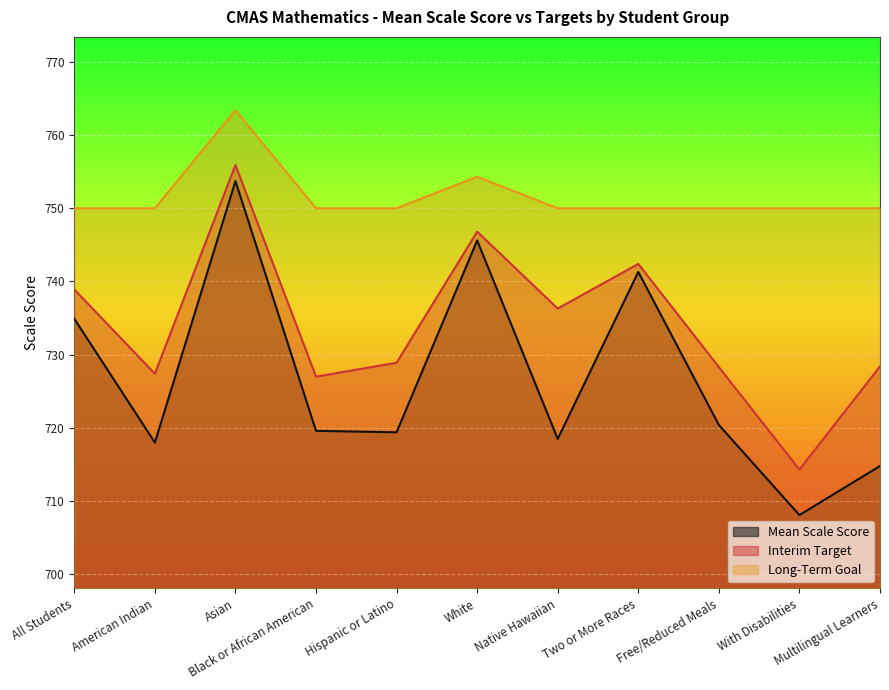

Reading left to right, extract all data points from this chart.

Mean Scale Score: All Students=734.9	American Indian=718.0	Asian=753.7	Black or African American=719.6	Hispanic or Latino=719.4	White=745.6	Native Hawaiian=718.5	Two or More Races=741.3	Free/Reduced Meals=720.4	With Disabilities=708.1	Multilingual Learners=714.8
Interim Target: All Students=738.9	American Indian=727.4	Asian=755.9	Black or African American=727.0	Hispanic or Latino=728.9	White=746.8	Native Hawaiian=736.3	Two or More Races=742.4	Free/Reduced Meals=728.3	With Disabilities=714.3	Multilingual Learners=728.4
Long-Term Goal: All Students=750.0	American Indian=750.0	Asian=763.4	Black or African American=750.0	Hispanic or Latino=750.0	White=754.3	Native Hawaiian=750.0	Two or More Races=750.0	Free/Reduced Meals=750.0	With Disabilities=750.0	Multilingual Learners=750.0